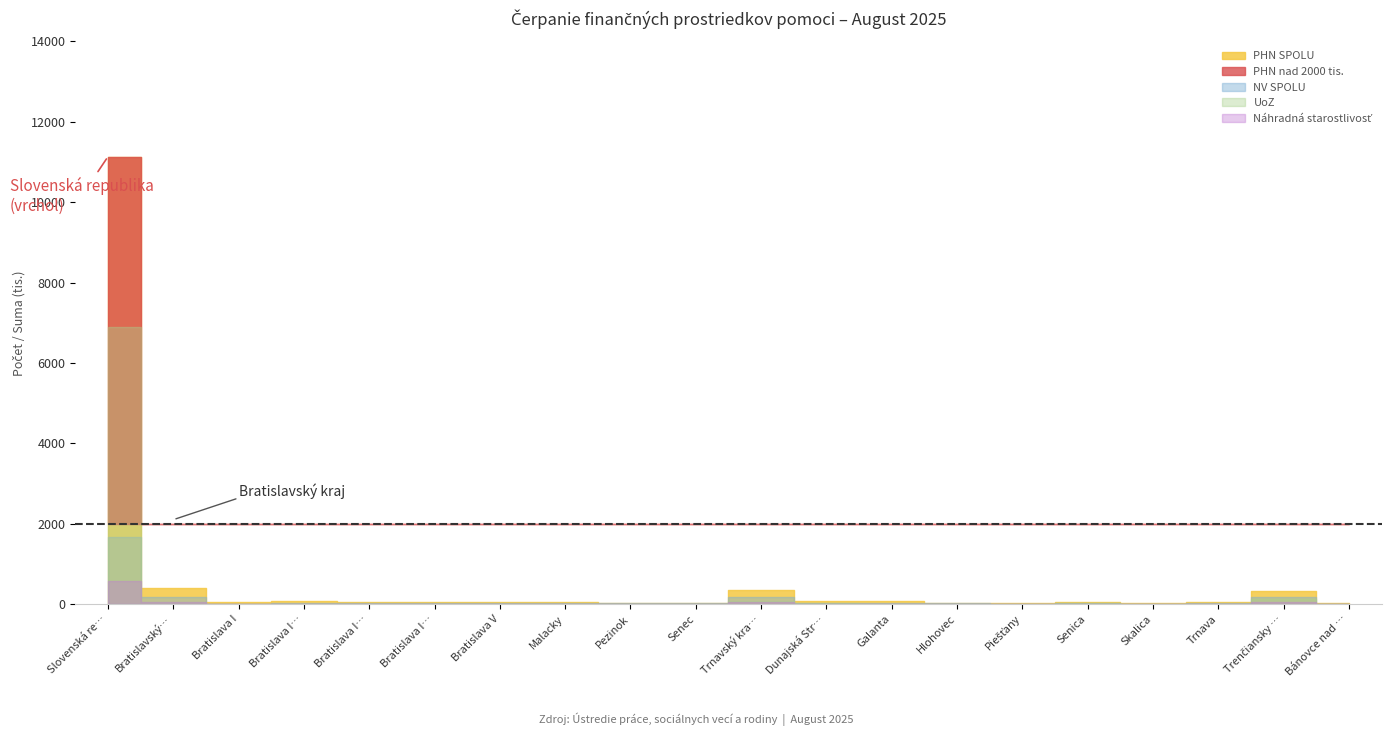

Between which two adjacent categories do Náhradná starostlivosť and UoZ first intersect?

Slovenská republika and Bratislavský kraj